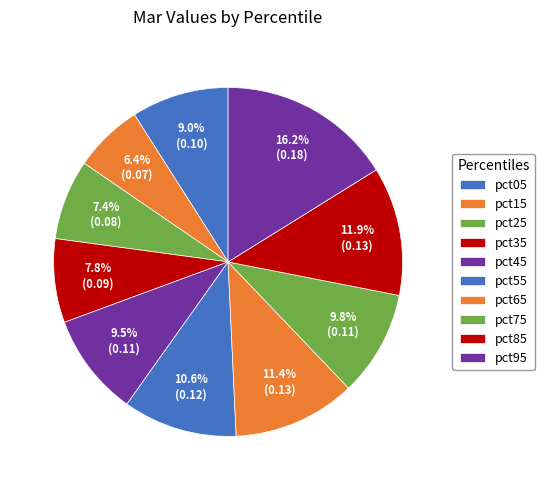

Which category has the biggest portion of the pie?

pct95